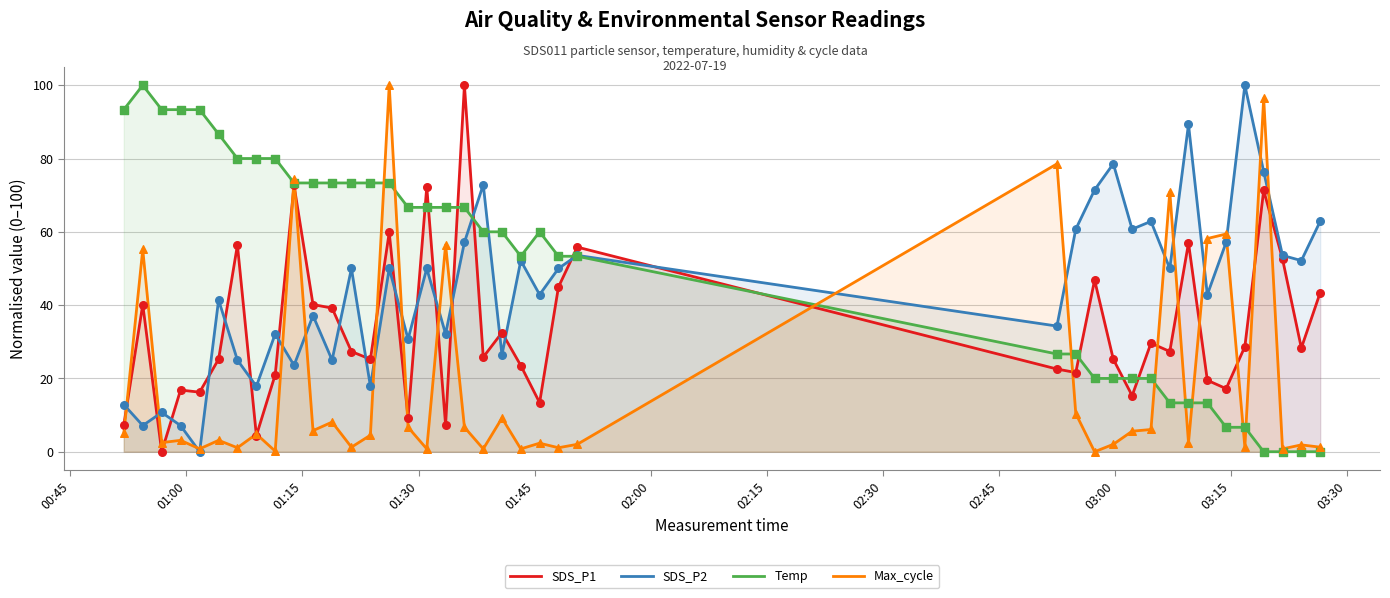

What are all the series names shown in the legend?

SDS_P1, SDS_P2, Temp, Max_cycle